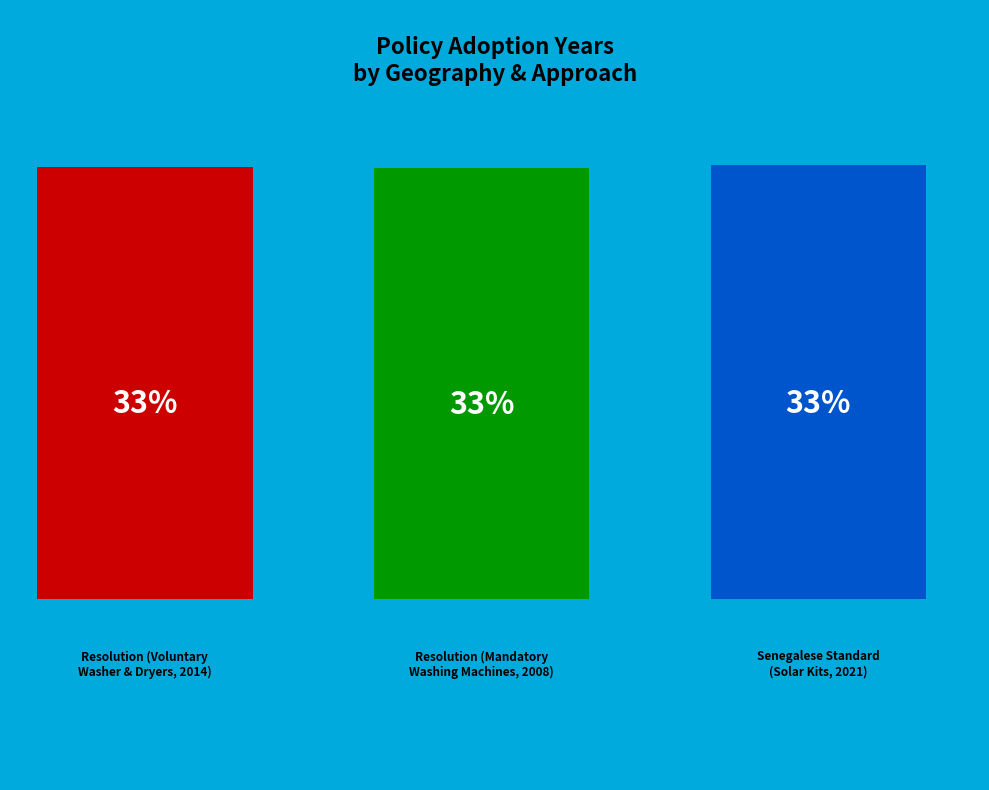

Rank the categories by value from highest to lowest.

Senegalese Standard
(Solar Kits, 2021), Resolution (Voluntary
Washer & Dryers, 2014), Resolution (Mandatory
Washing Machines, 2008)